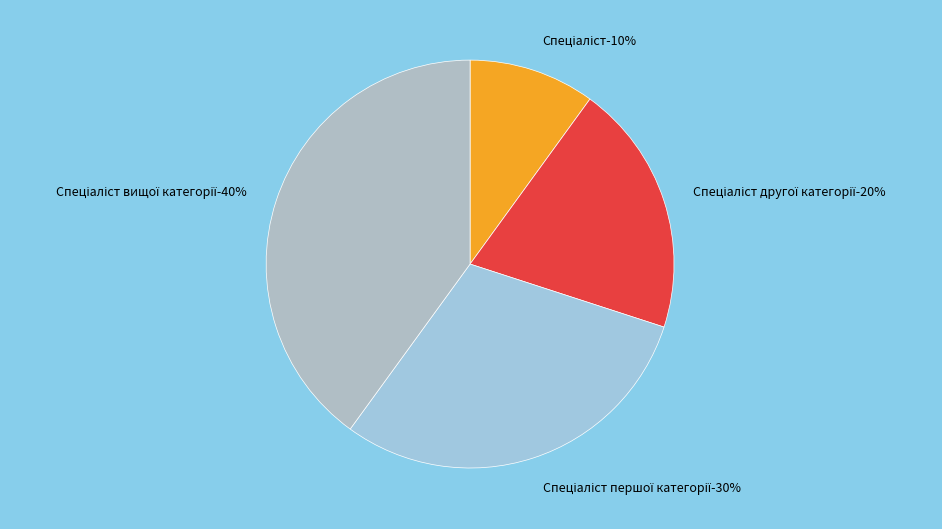

Which slice is the smallest?

Спеціаліст